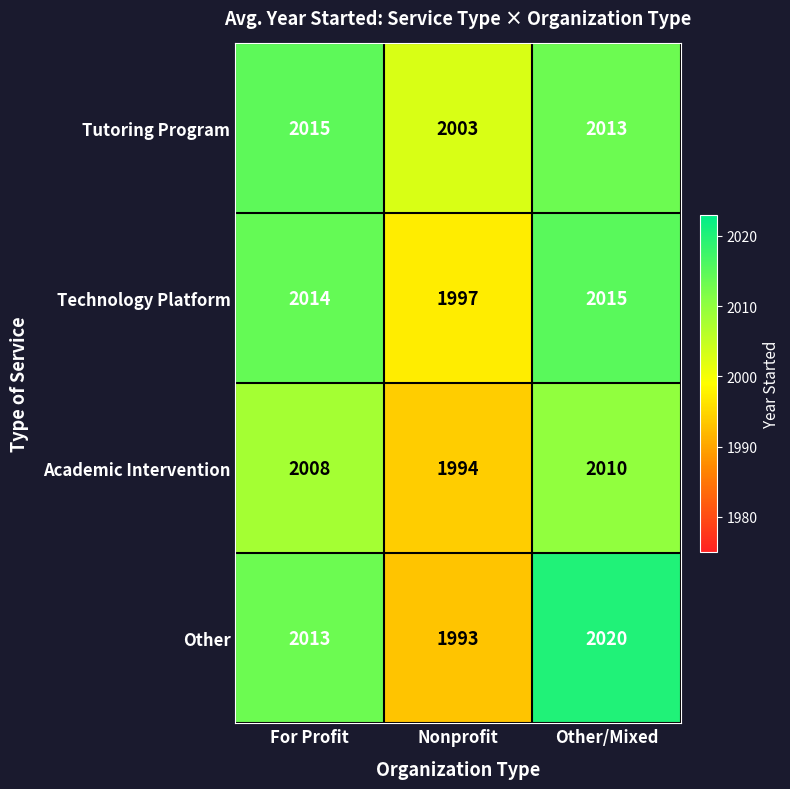

Is it true that Technology Platform equals 2837 at Other/Mixed?

False